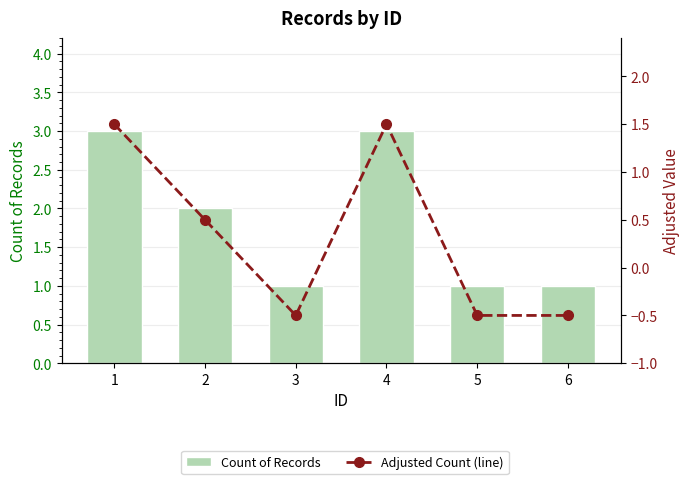

The value of Count of Records at 4 is 1.0. True or false?

False